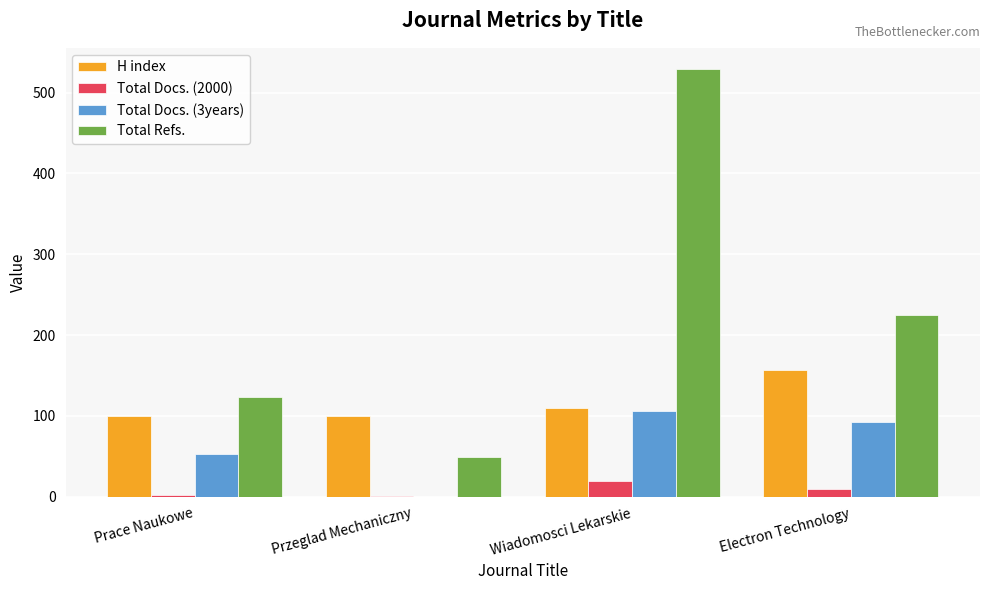

Are the bars grouped side by side (vs. stacked)?

Yes